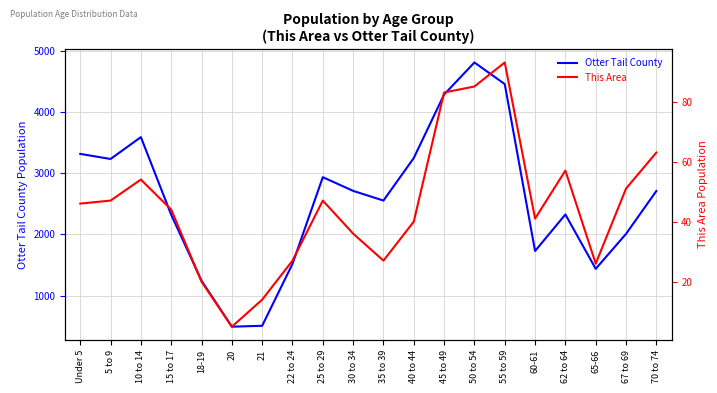

Reading left to right, transcribe all the data shown in this chart.

Otter Tail County: 3315	3232	3589	2321	1244	493	508	1519	2935	2711	2553	3248	4285	4808	4455	1729	2326	1438	2009	2709
This Area: 46	47	54	44	20	5	14	27	47	36	27	40	83	85	93	41	57	26	51	63